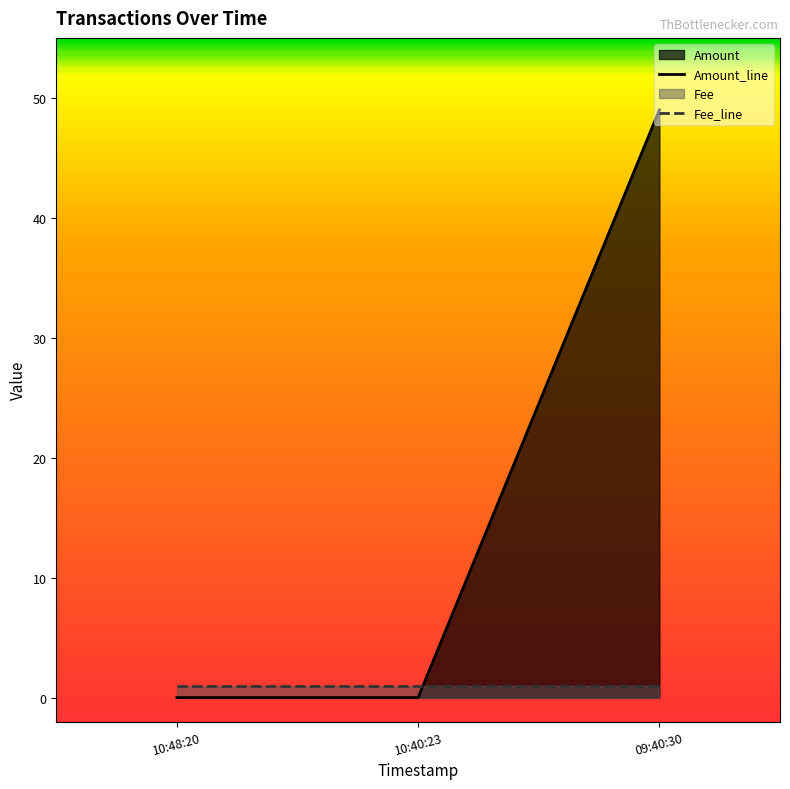

The Fee_line series shows 1 at 09:40:30. True or false?

True